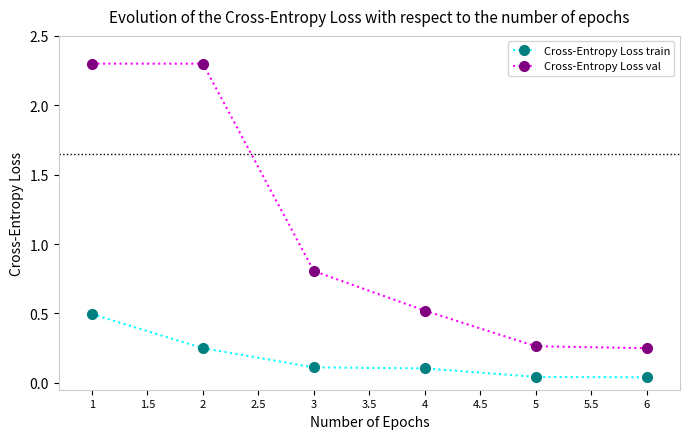

Which series has the largest total across all categories?

Cross-Entropy Loss val